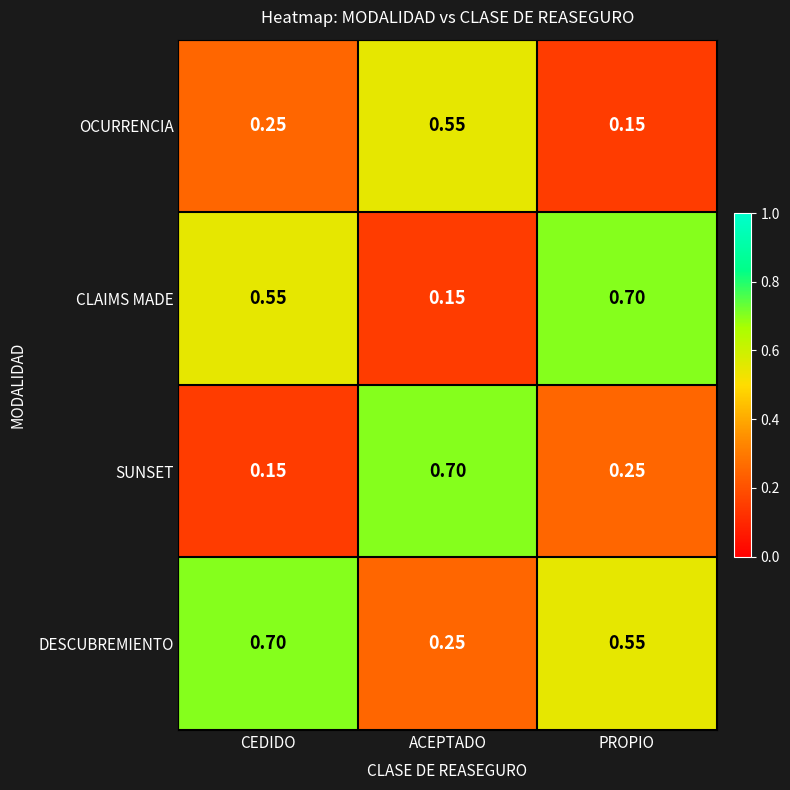

What is the maximum value shown in the chart?

0.7